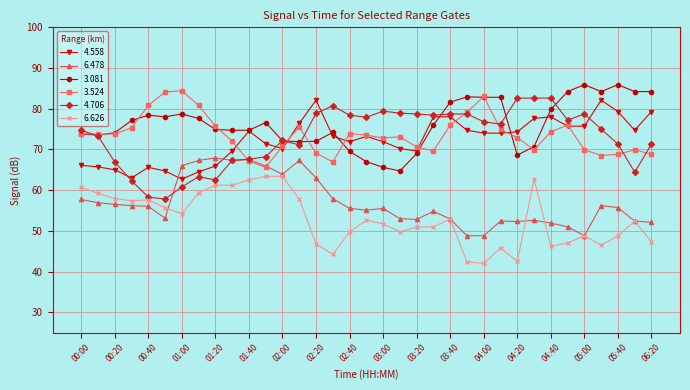

True or false: 6.478 and 3.081 intersect in this chart.

False